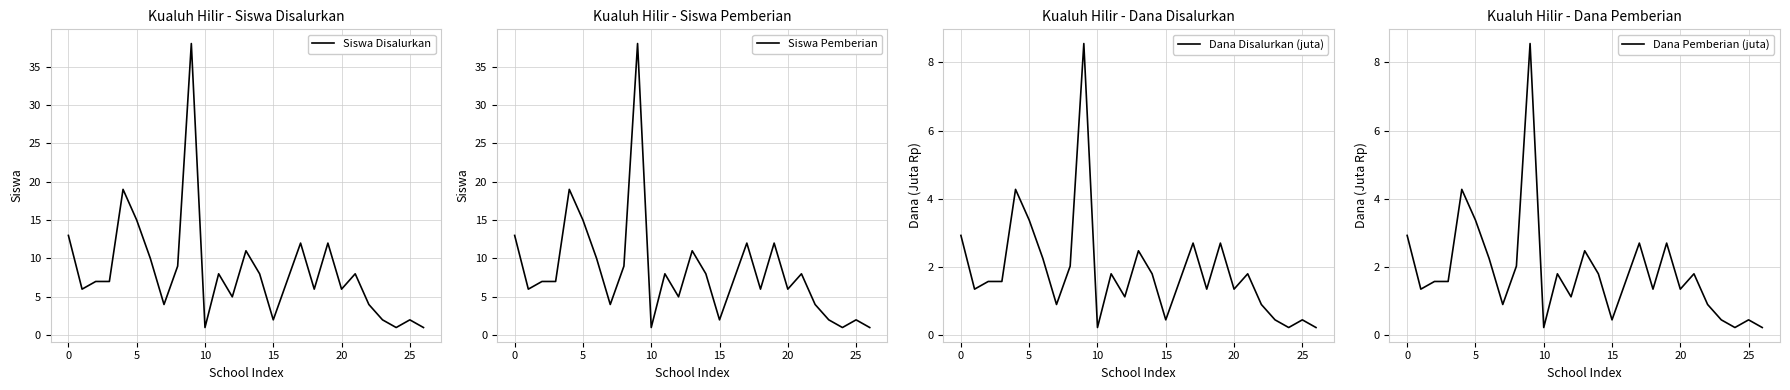

At 22, list the series in order from smallest to largest.

Dana Disalurkan (juta), Dana Pemberian (juta), Siswa Disalurkan, Siswa Pemberian